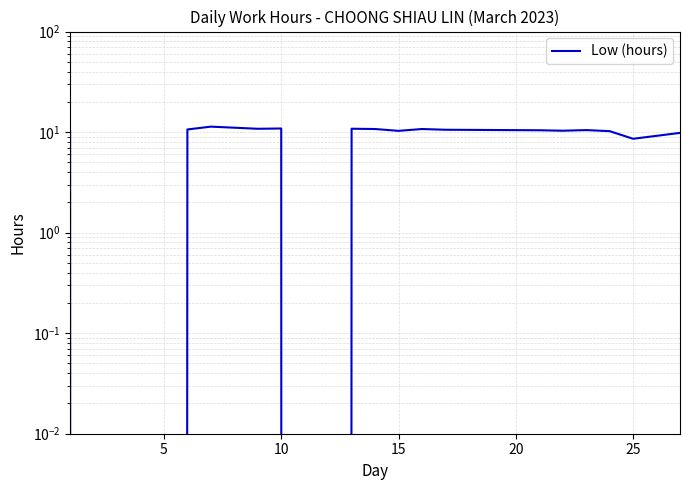

Does the chart display data point markers on the line(s)?

No